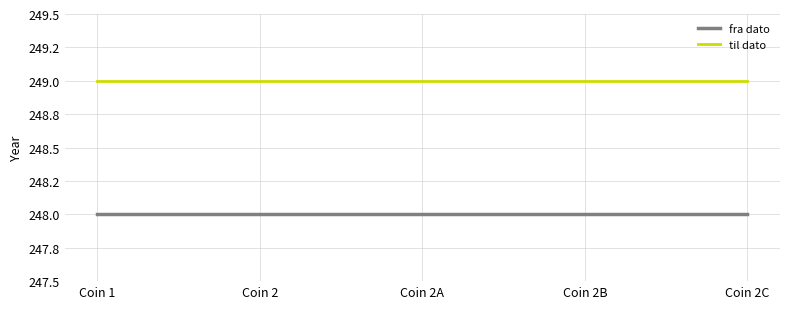

What are all the series names shown in the legend?

fra dato, til dato